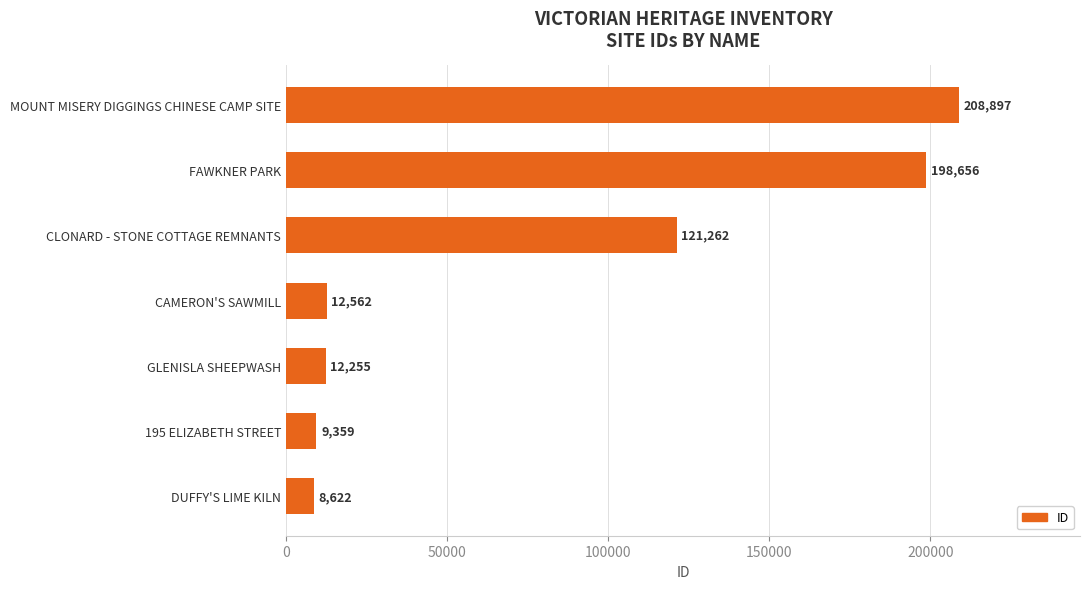

Are the bars horizontal?

Yes